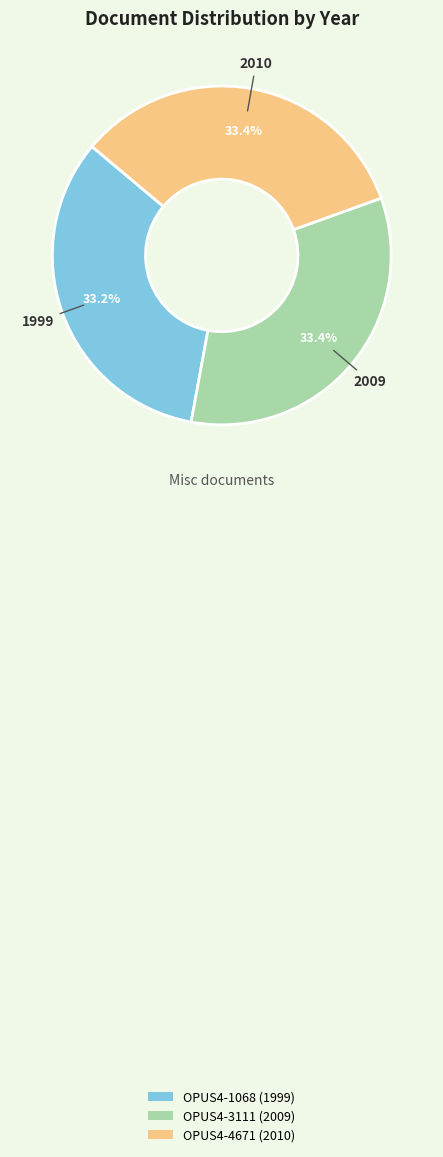

Is it true that OPUS4-3111 is 27% of the pie?

False